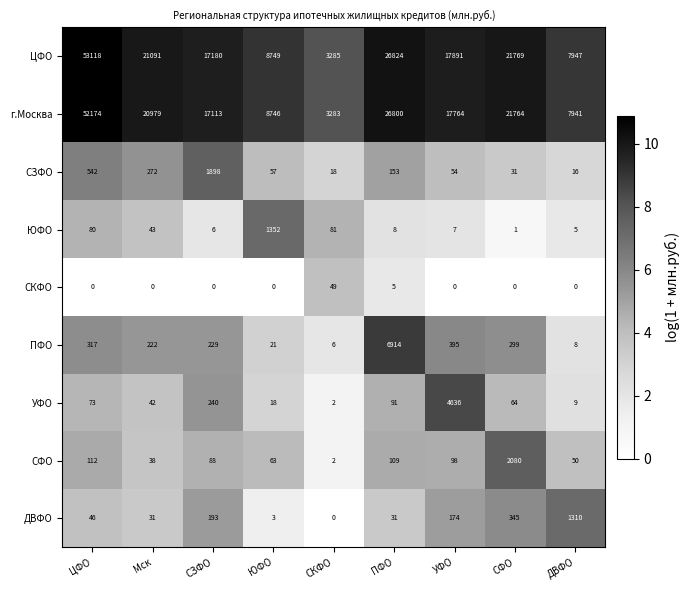

True or false: ДВФО has a value of 289 at УФО.

False